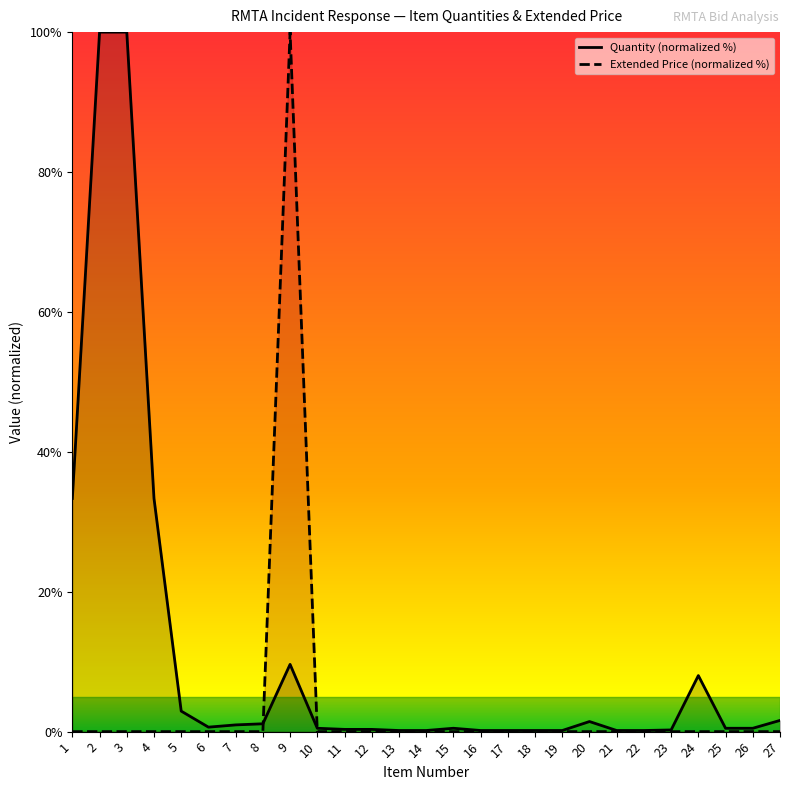

Rank the series by their maximum value, from lowest to highest.

Quantity (normalized %), Extended Price (normalized %)